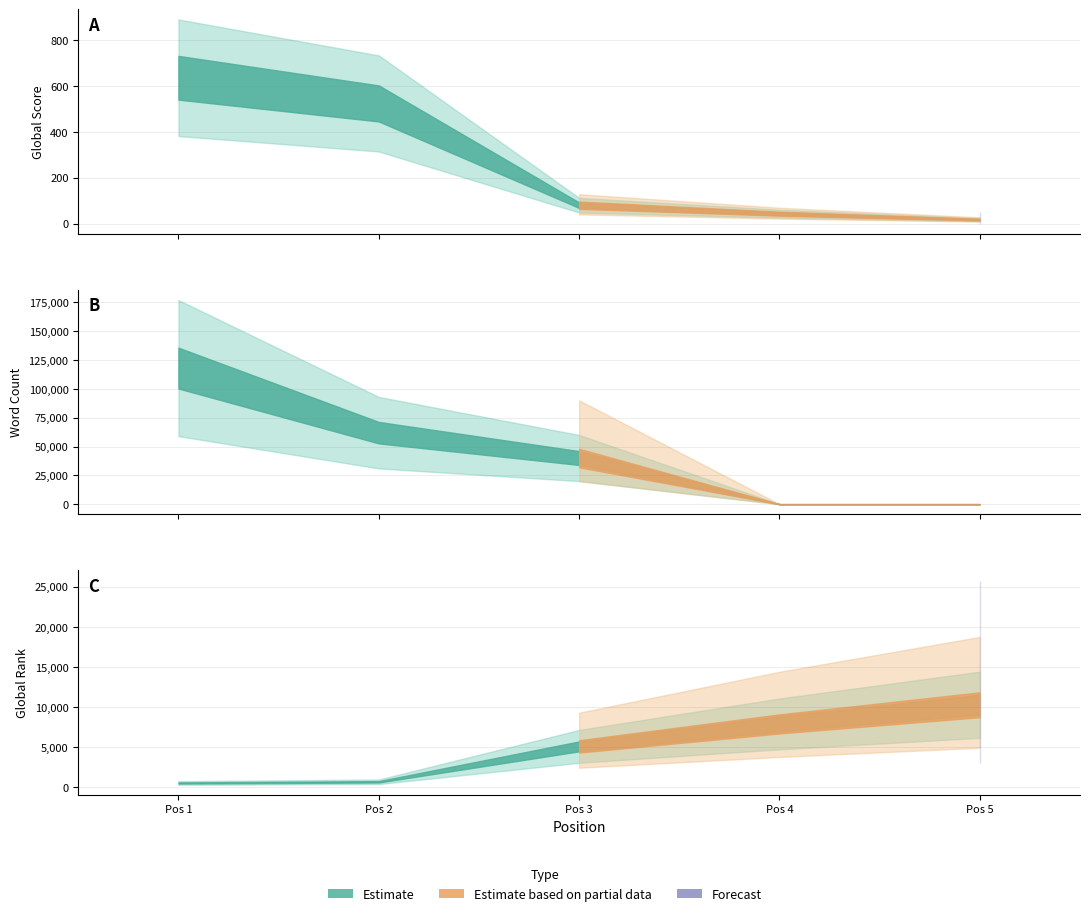

At which label is Global Score closest to 326?

2